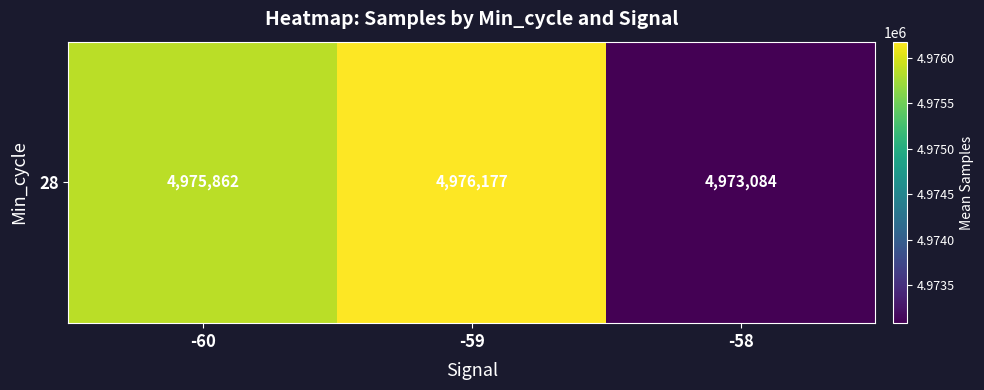

Reading right to left, extract all data points from this chart.

4973083.6	4976177.2	4975862.3